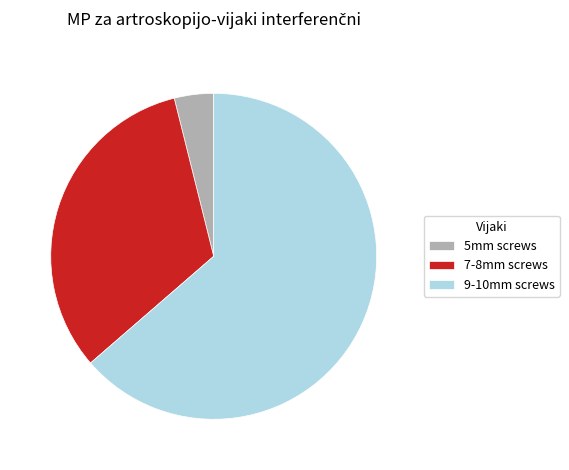

Is it true that 5mm screws is 4% of the pie?

True